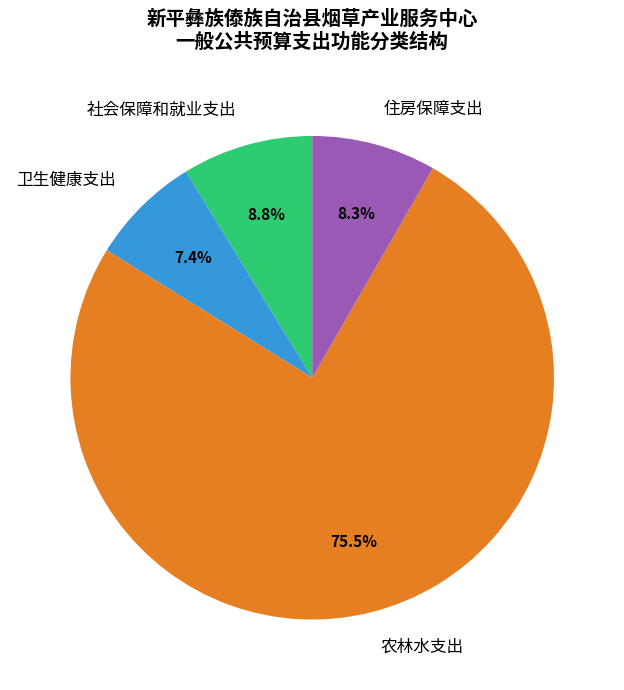

The 社会保障和就业支出 slice represents 9% of the pie. True or false?

True